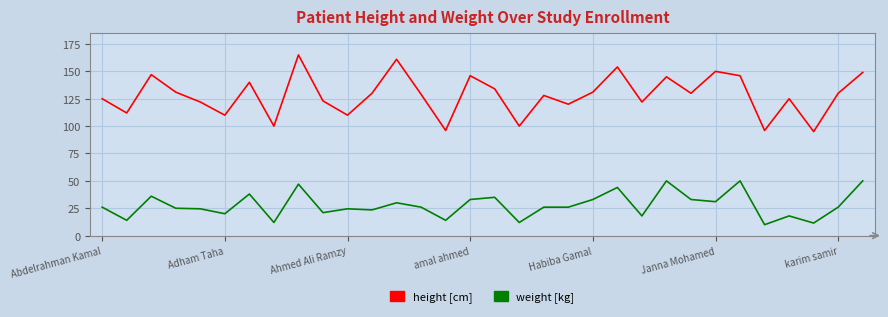

Which series has the widest spread of values?

height [cm]